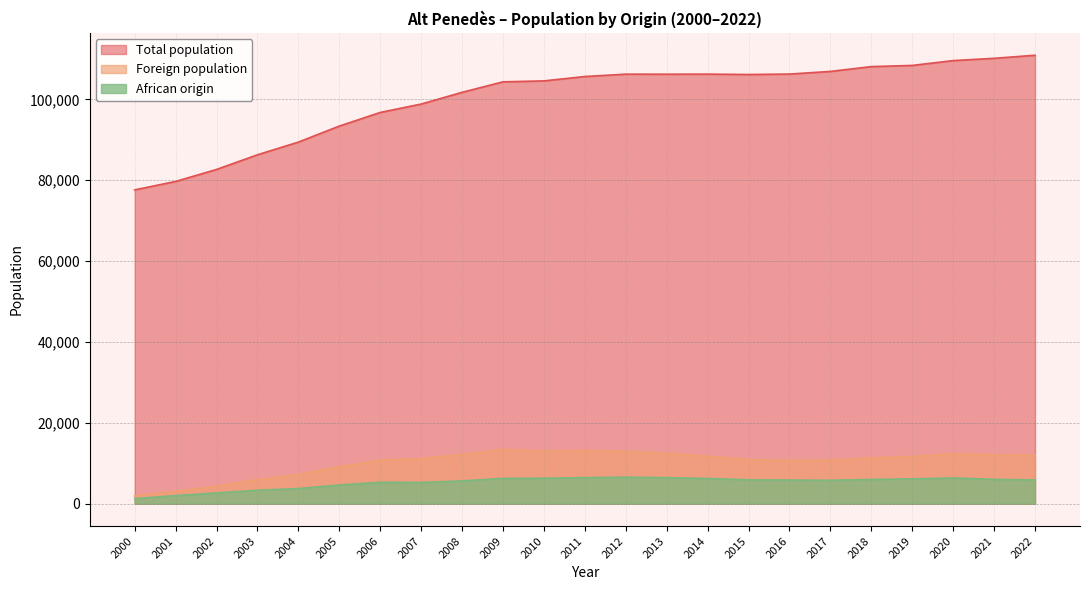

What is the approximate value of Total population at 2015, to the nearest 100?

106200